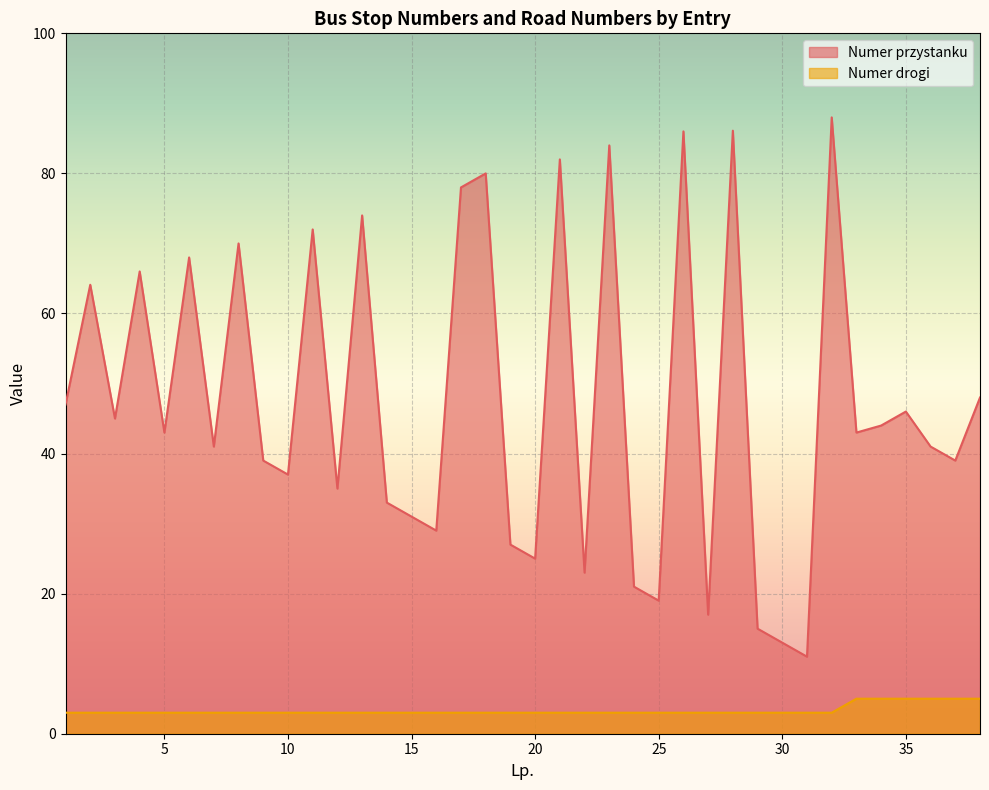

Is the value of Numer przystanku at 27 greater than the value of Numer drogi at 1?

Yes